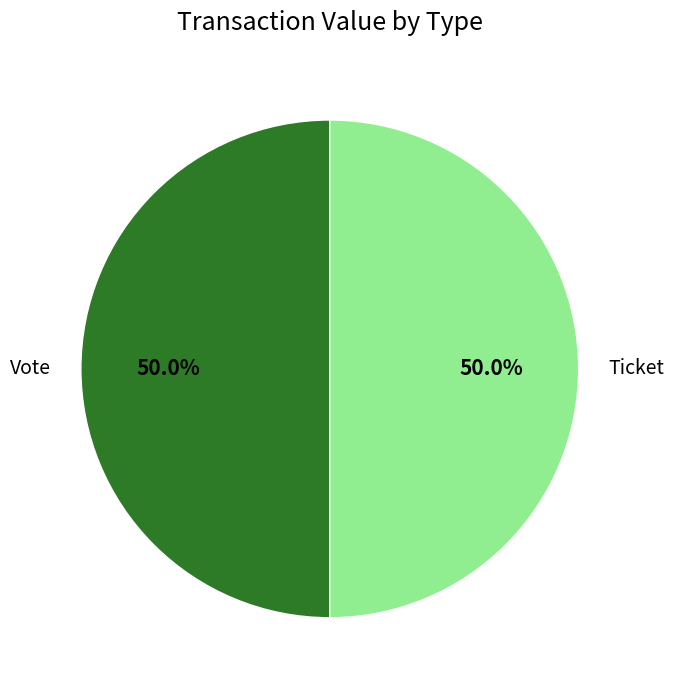

Do Vote and Ticket together represent more than half of the pie?

Yes